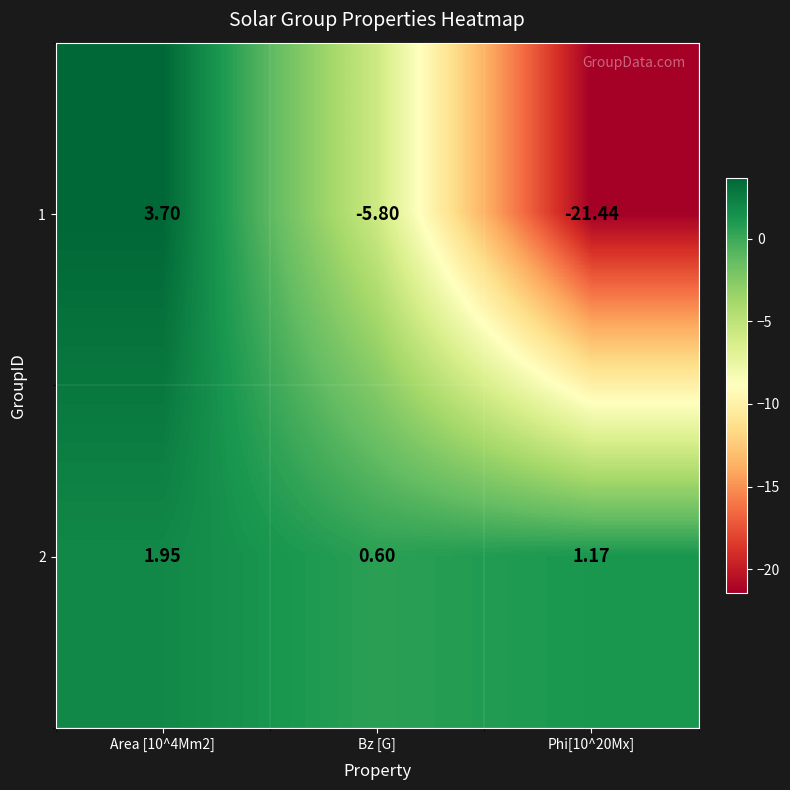

What is the maximum value shown in the chart?

3.7